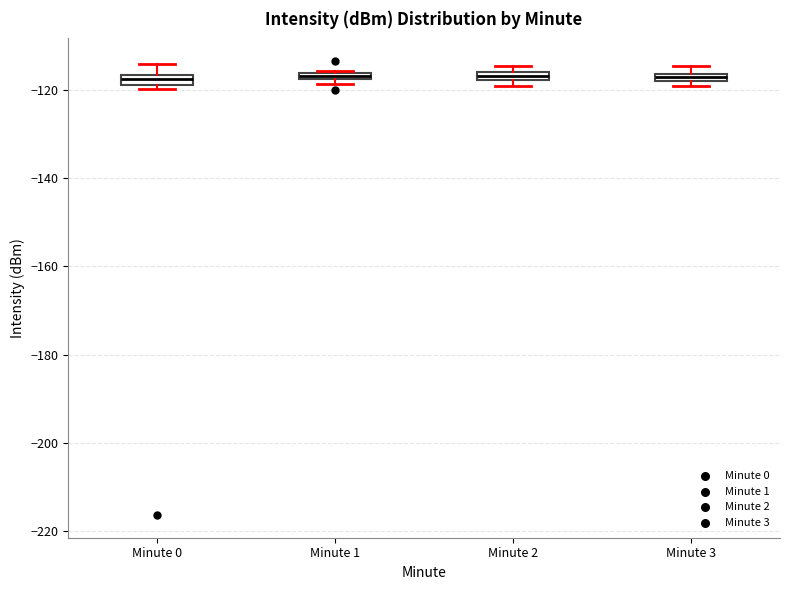

Where is the lower edge of the box for Minute 2 on the y-axis? The values are not printed on the chart, so give them approximately, as read against the axis.

-118